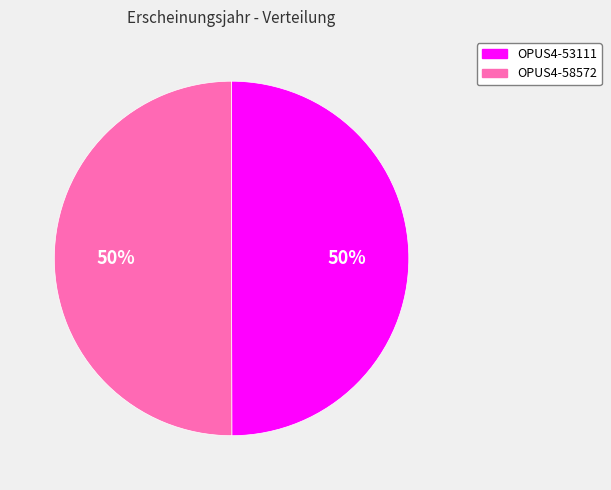

What is the ratio of the value at OPUS4-53111 to the value at OPUS4-58572?

1.0